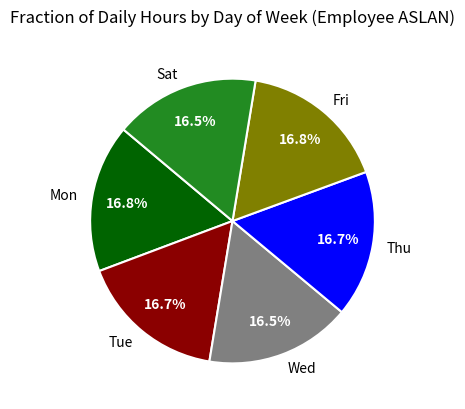

Is Sat the majority of the pie?

No